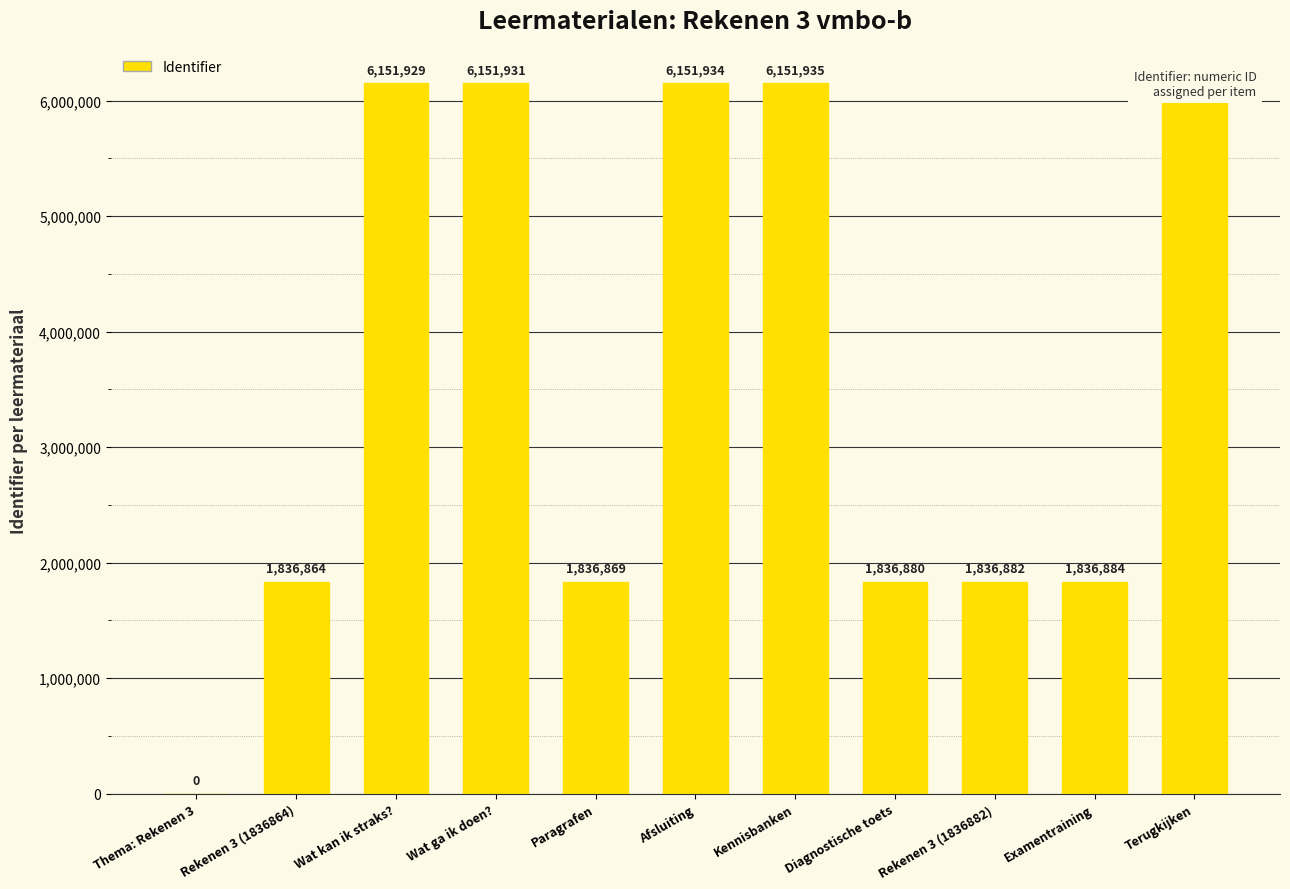

True or false: the data shows 2567266 at Paragrafen.

False